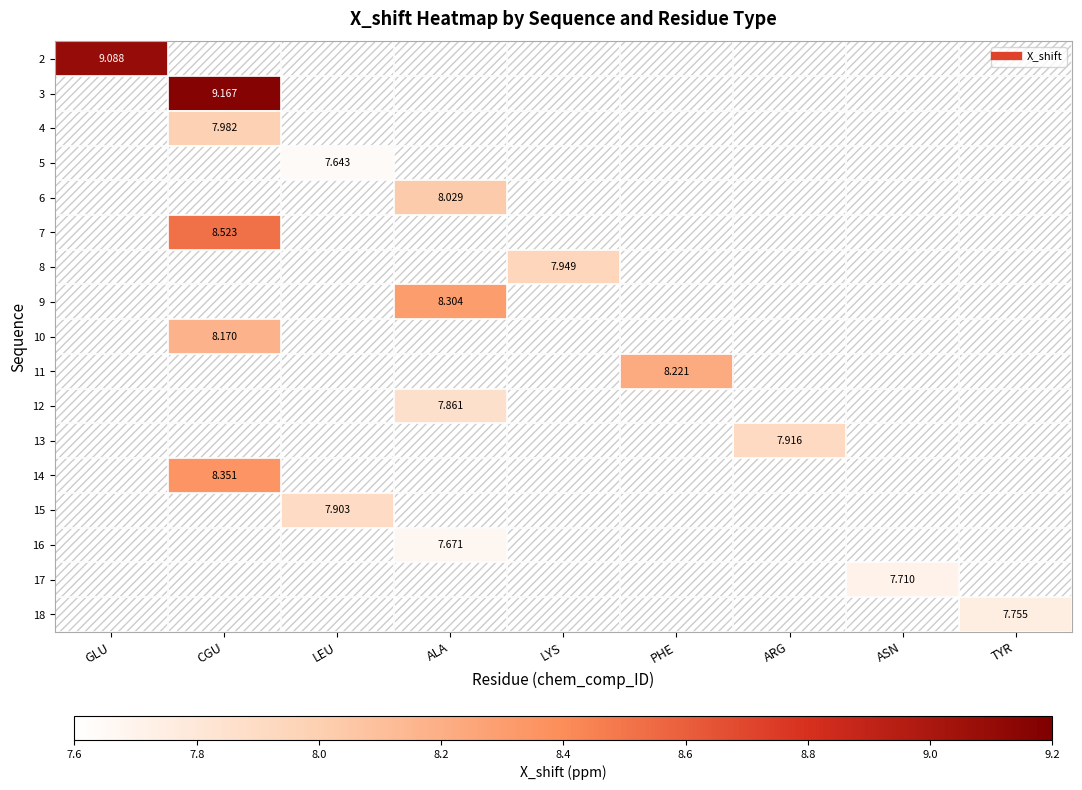

Count the number of categories in the chart.

9